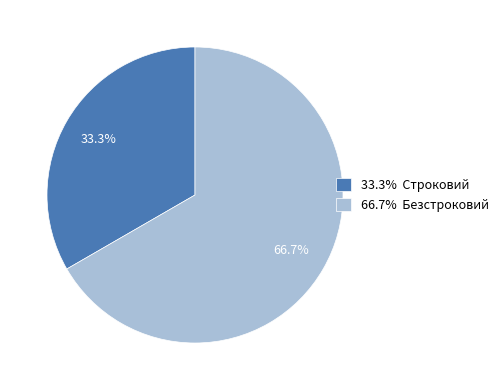

Is 66.7% Безстроковий the majority of the pie?

Yes